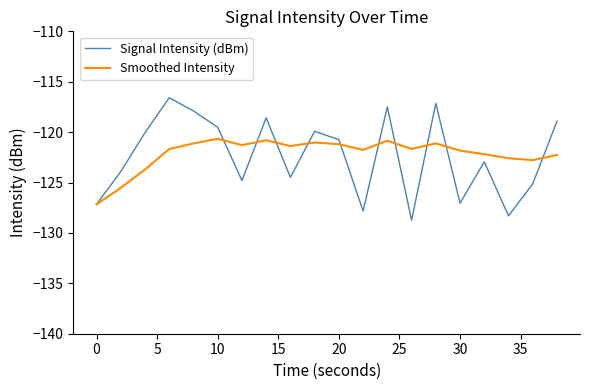

Rank the series by their maximum value, from lowest to highest.

Smoothed Intensity, Signal Intensity (dBm)